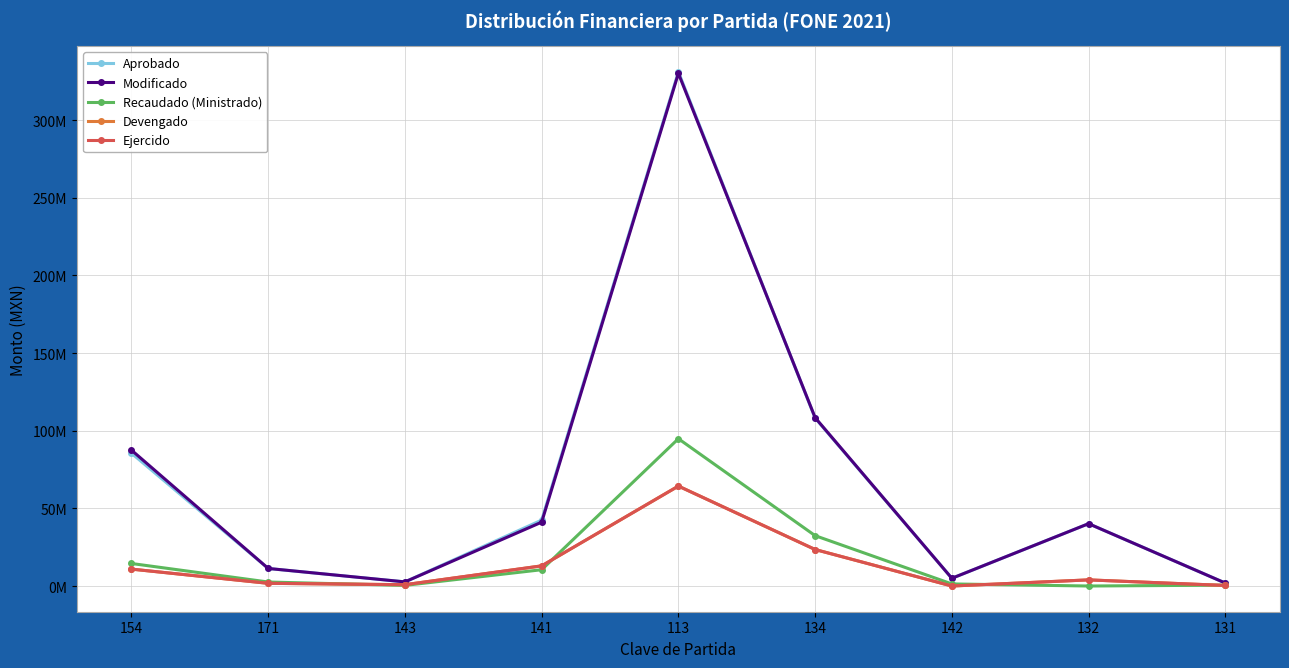

Reading left to right, extract all data points from this chart.

Aprobado: 154=85524815.0	171=11286306.0	143=2650000.0	141=42443307.0	113=331147521.0	134=108166638.0	142=4970922.0	132=40146686.0	131=1909079.0
Modificado: 154=87519177.1	171=11313555.6	143=2650000.0	141=41131058.6	113=330168543.0	134=108434268.1	142=4970922.0	132=40146686.0	131=1911063.5
Recaudado (Ministrado): 154=14506198.0	171=2570920.0	143=400000.0	141=10494112.0	113=94870592.0	134=32438328.0	142=1338608.0	132=0.0	131=557015.0
Devengado: 154=10889250.4	171=1732860.0	143=848063.3	141=12978153.5	113=64358024.5	134=23513409.1	142=0.0	132=3947722.0	131=352804.7
Ejercido: 154=10889250.4	171=1732860.0	143=848063.3	141=12978153.5	113=64358024.5	134=23513409.1	142=0.0	132=3947722.0	131=352804.7